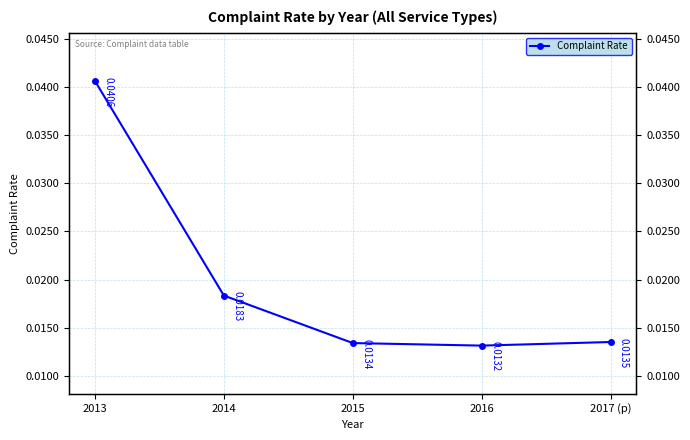

Rank the categories by value from lowest to highest.

2016, 2015, 2017 (p), 2014, 2013